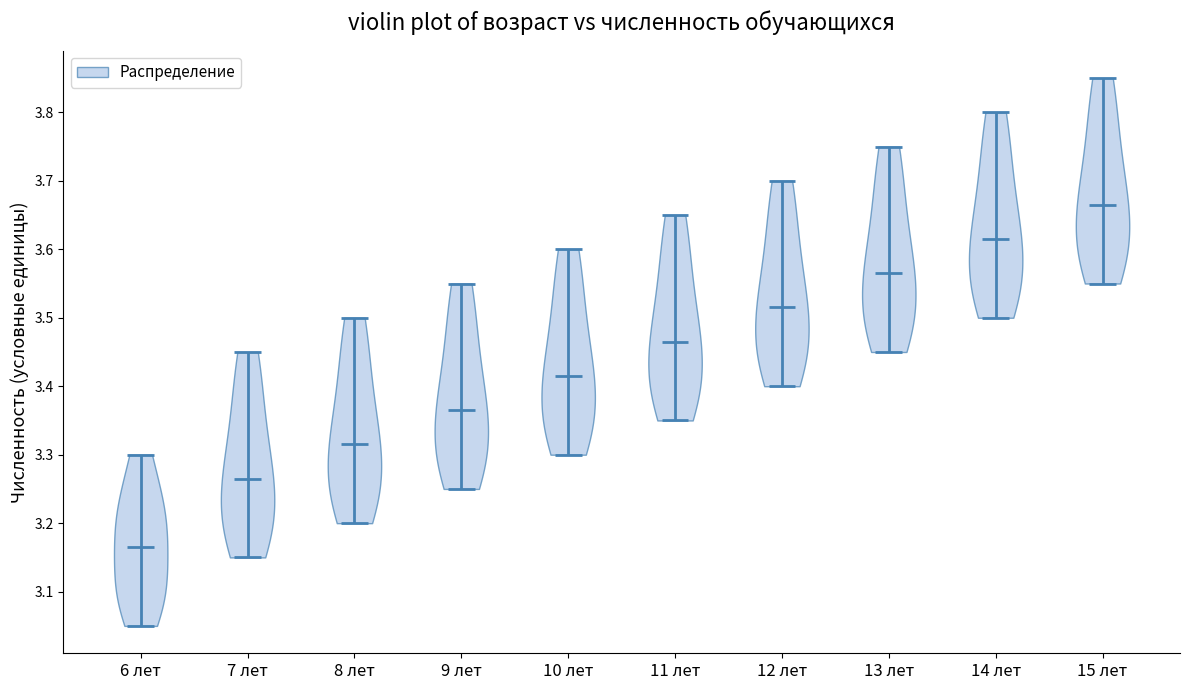

Reading left to right, read every violin against the y-axis: where its median line is, and the lowest and highest points it reaches. The values are not printed on the chart, so give them approximately, as read against the axis.

6 лет: median line 3.17, lowest point 3.05, highest point 3.30
7 лет: median line 3.27, lowest point 3.15, highest point 3.45
8 лет: median line 3.32, lowest point 3.20, highest point 3.50
9 лет: median line 3.37, lowest point 3.25, highest point 3.55
10 лет: median line 3.42, lowest point 3.30, highest point 3.60
11 лет: median line 3.47, lowest point 3.35, highest point 3.65
12 лет: median line 3.52, lowest point 3.40, highest point 3.70
13 лет: median line 3.57, lowest point 3.45, highest point 3.75
14 лет: median line 3.62, lowest point 3.50, highest point 3.80
15 лет: median line 3.67, lowest point 3.55, highest point 3.85